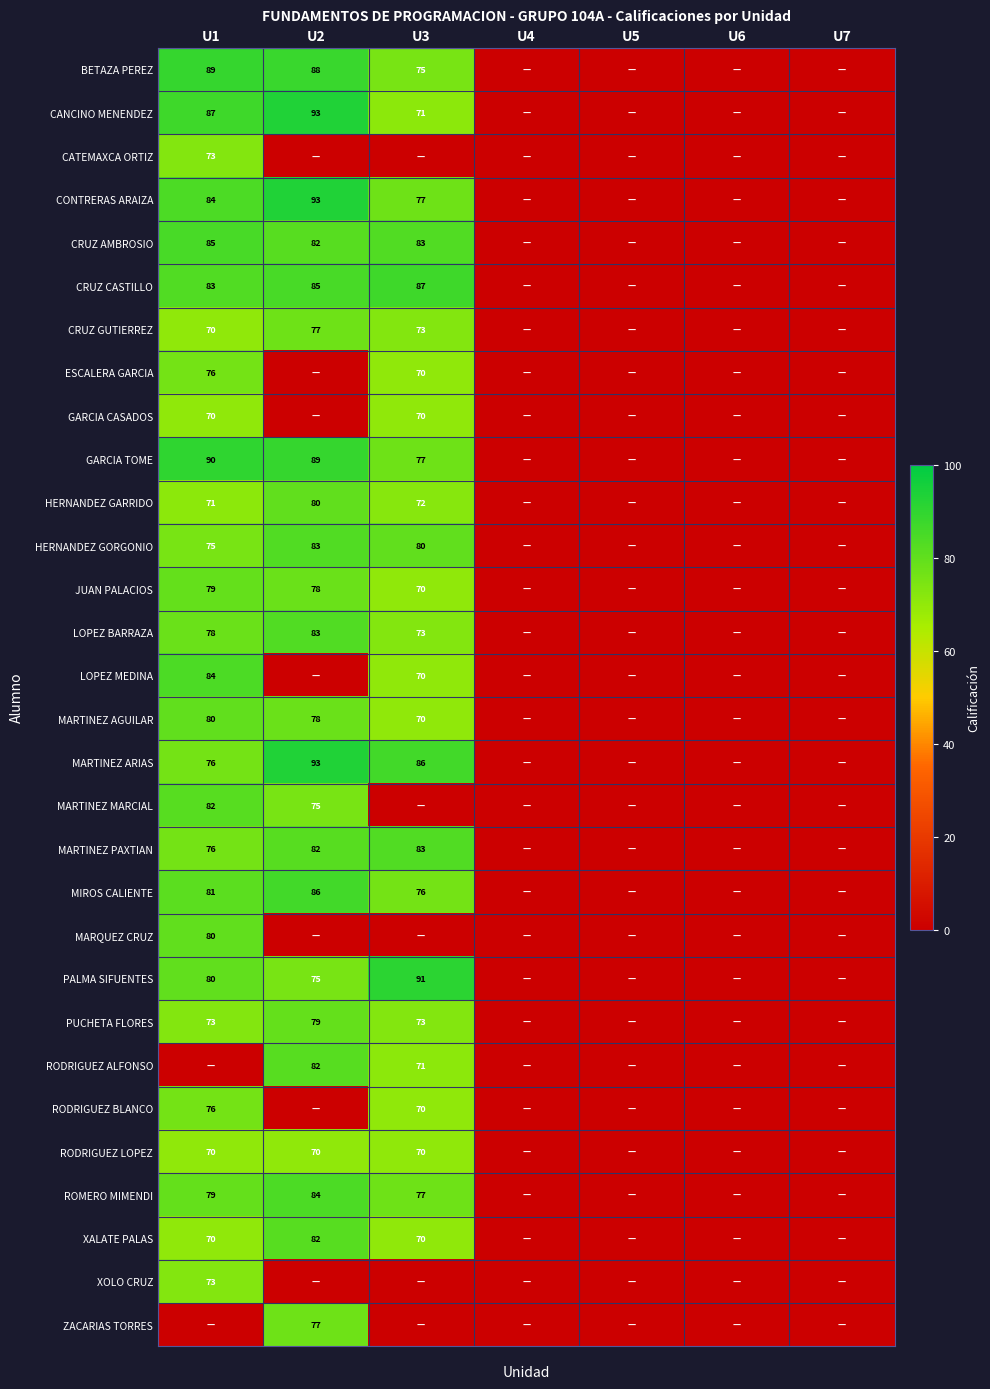

The value of ROMERO MIMENDI at U7 is 33. True or false?

False